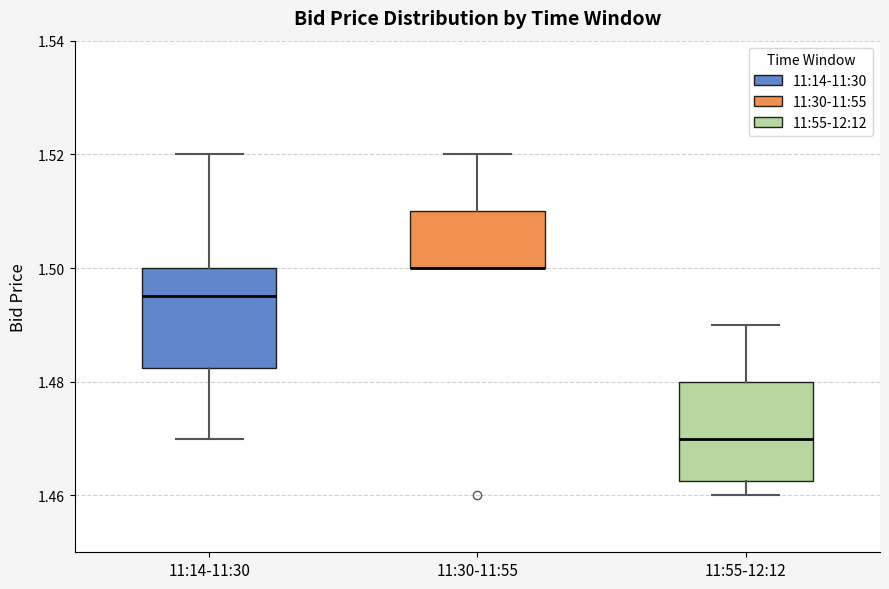

Reading left to right, read every box against the y-axis: the position of its median line, the range the box covers, and the ends of its whiskers. The values are not printed on the chart, so give them approximately, as read against the axis.

11:14-11:30: median 1.496, box 1.482 to 1.500, whiskers 1.470 to 1.520
11:30-11:55: median 1.500 (drawn on the box's lower edge), box 1.500 to 1.510, whiskers 1.500 to 1.520
11:55-12:12: median 1.470, box 1.462 to 1.480, whiskers 1.460 to 1.490